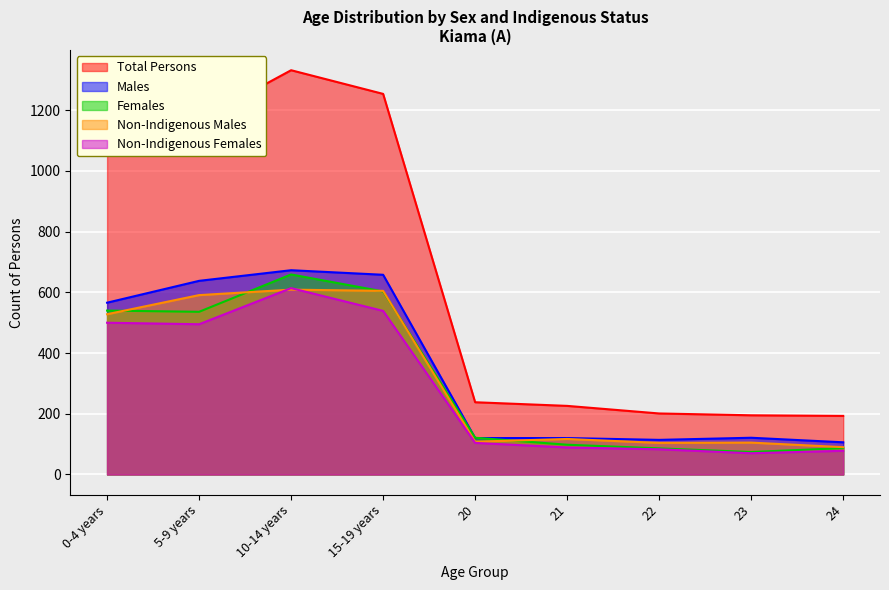

Which series has the largest total across all categories?

Total Persons